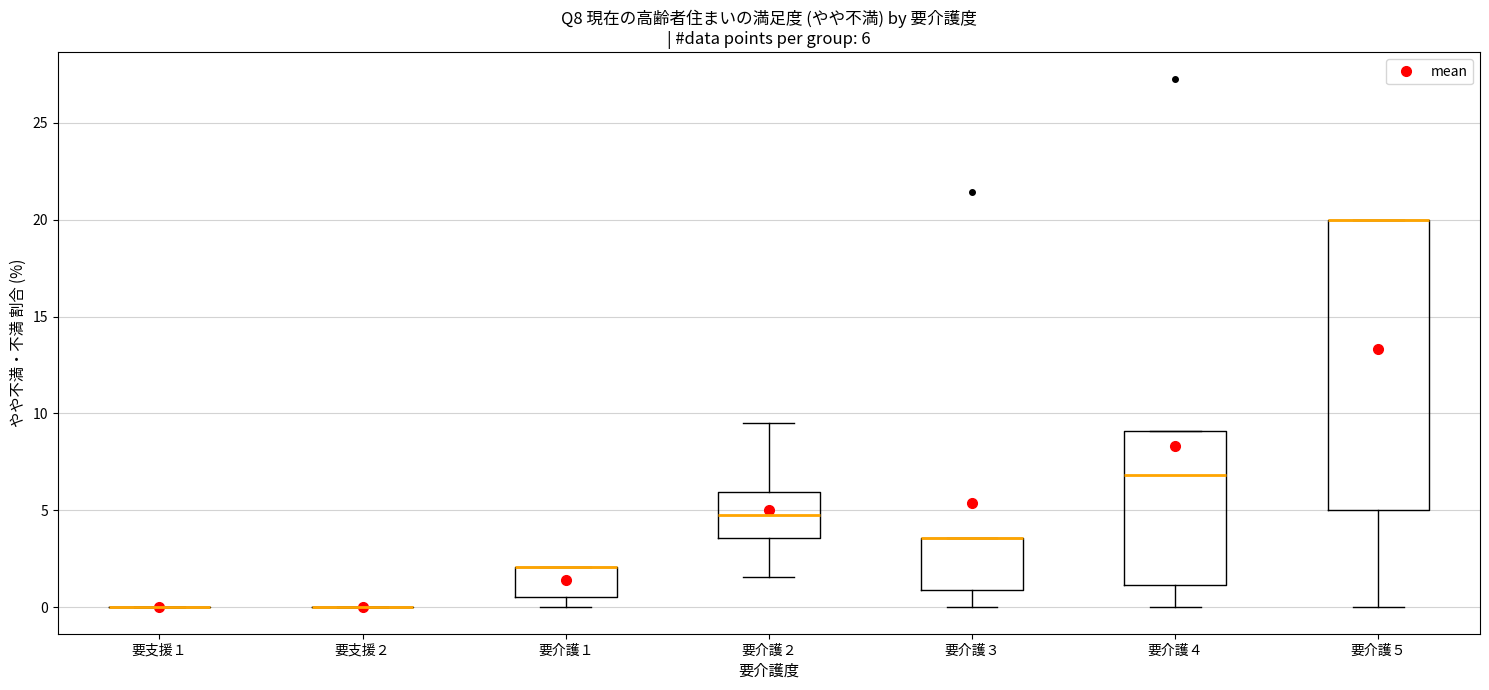

Comparing the boxes themselves (not the whiskers), which one is the tallest?

要介護５